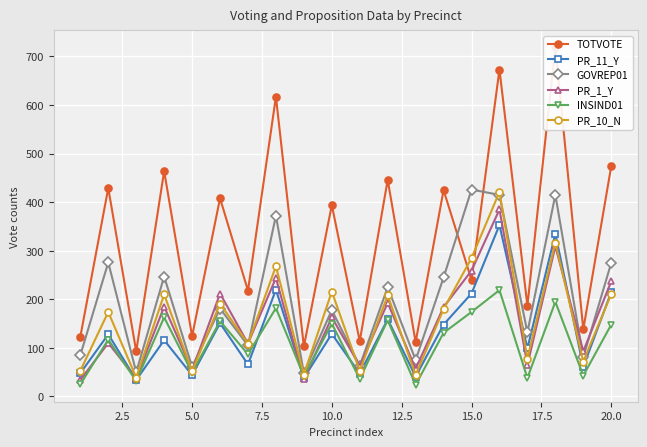

What are all the series names shown in the legend?

TOTVOTE, PR_11_Y, GOVREP01, PR_1_Y, INSIND01, PR_10_N